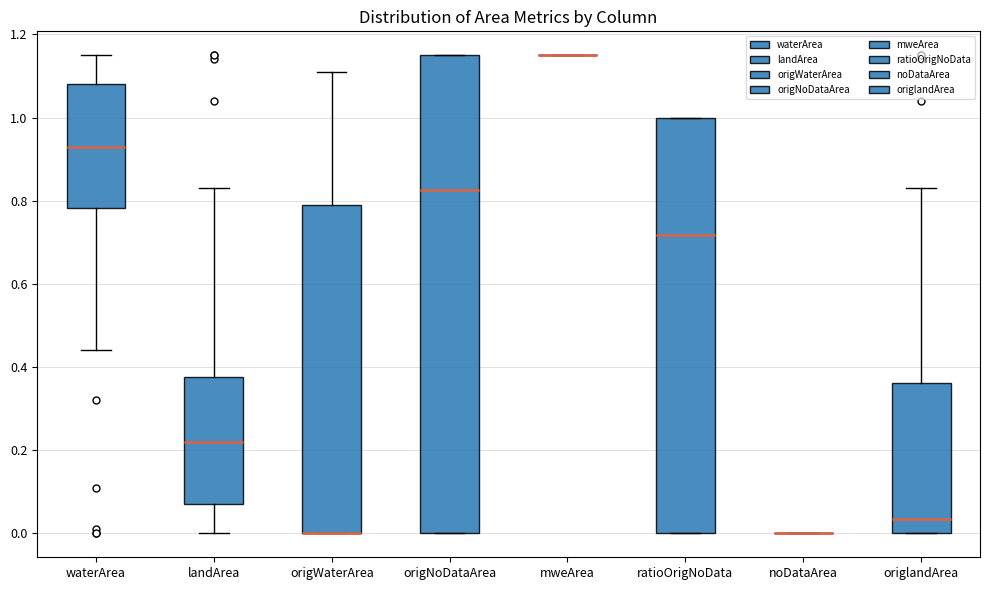

Reading left to right, transcribe this box plot: for each box, give where its median line is, the range the box spans, and where its two whiskers end, as read against the y-axis. The values are not printed on the chart, so give them approximately, as read against the axis.

waterArea: median 0.94, box 0.78 to 1.08, whiskers 0.44 to 1.16
landArea: median 0.22, box 0.08 to 0.38, whiskers 0.00 to 0.84
origWaterArea: median 0.00 (drawn on the box's lower edge), box 0.00 to 0.80, whiskers 0.00 to 1.12
origNoDataArea: median 0.82, box 0.00 to 1.16, whiskers 0.00 to 1.16
mweArea: box collapsed to a line at 1.16, whiskers 1.16 to 1.16
ratioOrigNoData: median 0.72, box 0.00 to 1.00, whiskers 0.00 to 1.00
noDataArea: box collapsed to a line at 0.00, whiskers 0.00 to 0.00
origlandArea: median 0.04, box 0.00 to 0.36, whiskers 0.00 to 0.84